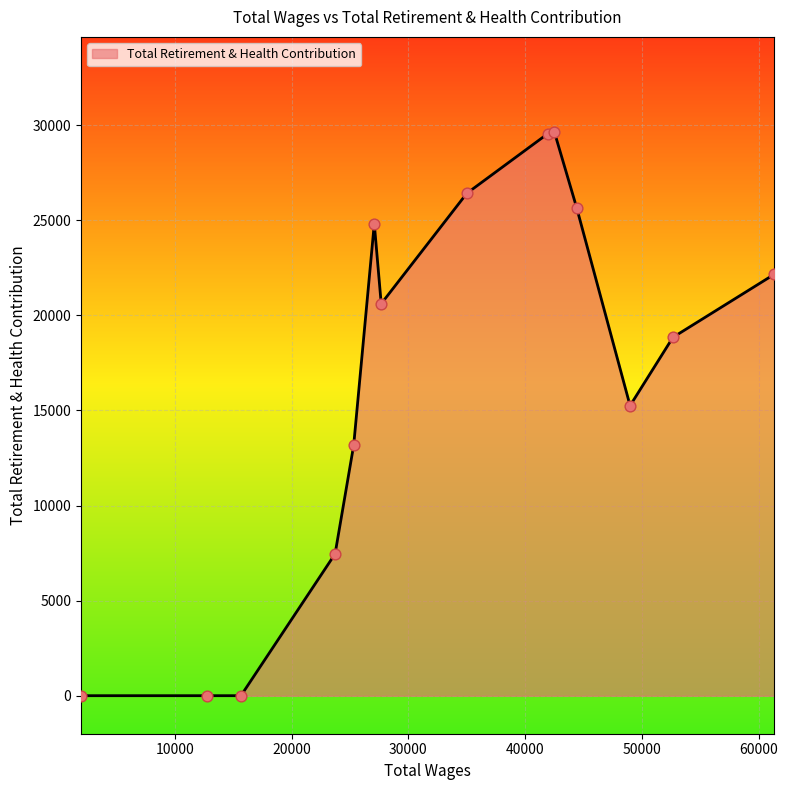

What is the difference between the maximum and minimum values?

29643